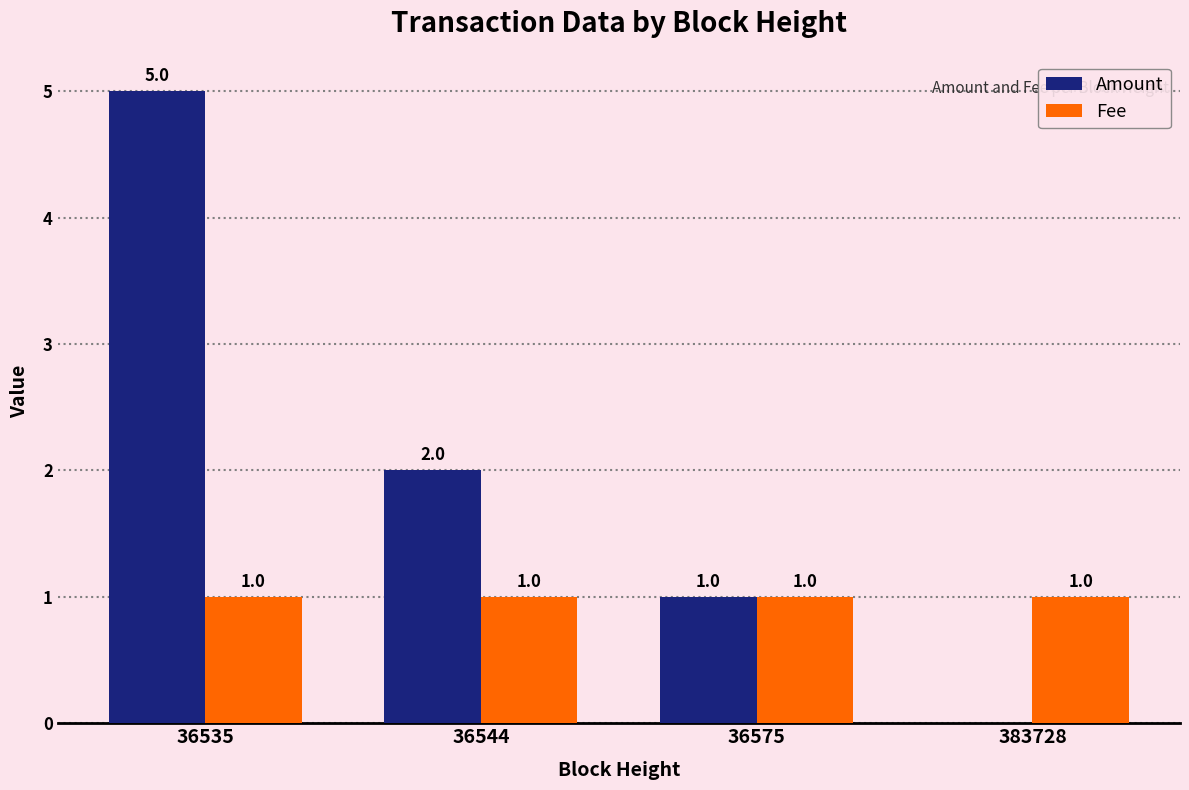

What is the average value of the Amount series?

2